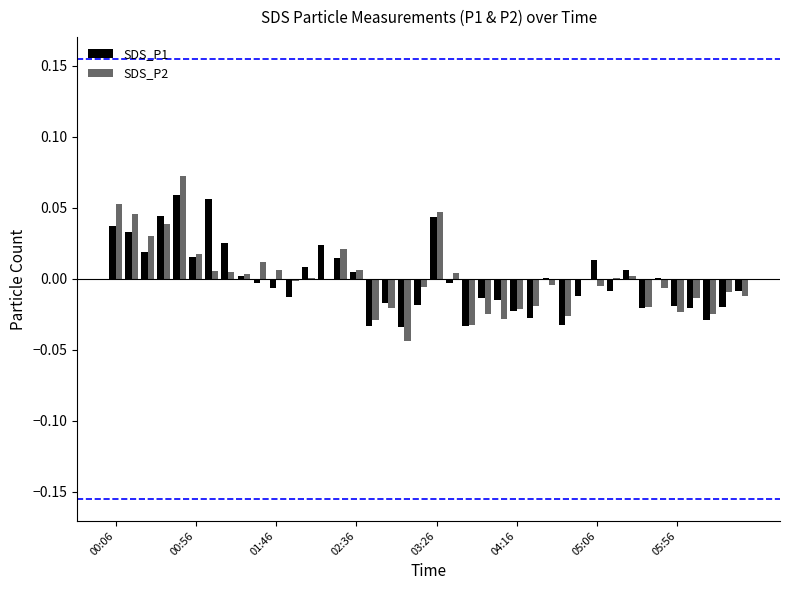

How many data points does each series have?

40